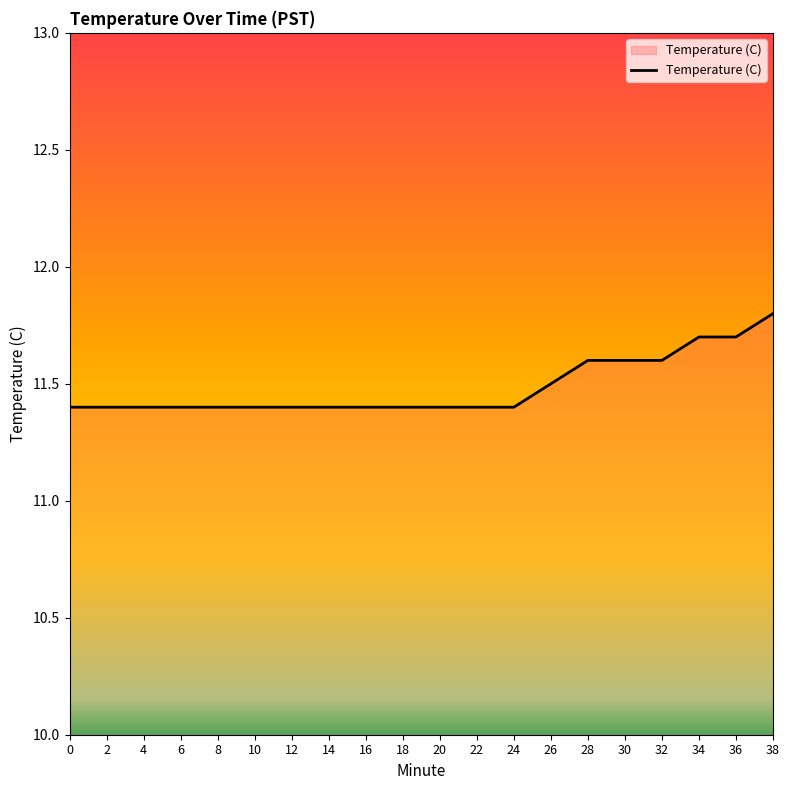

Which category has the highest value across all series?

38